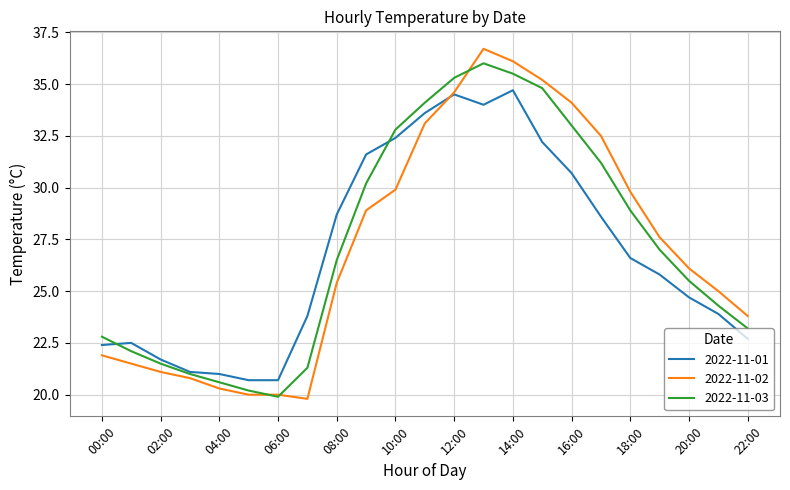

How many values in the 2022-11-03 series exceed 26?

12